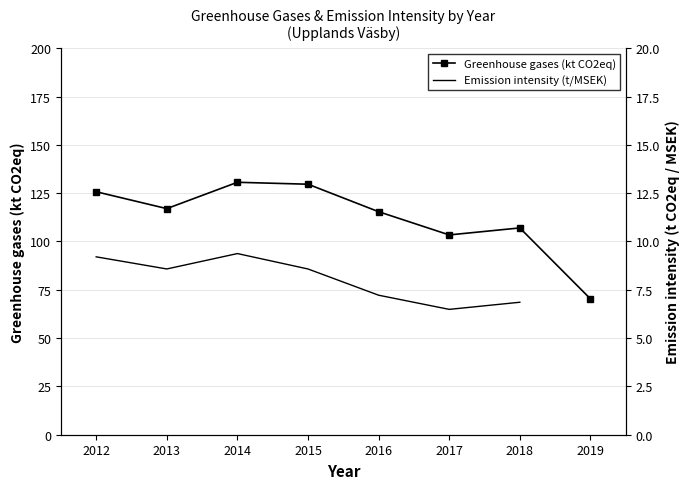

Read the value at 2017.

103.4